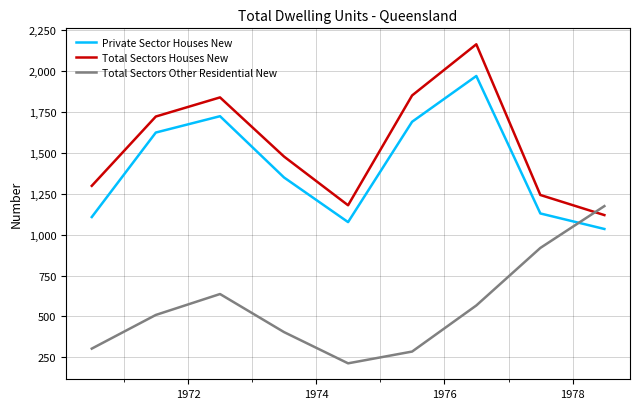

Rank the series by their maximum value, from highest to lowest.

Total Sectors Houses New, Private Sector Houses New, Total Sectors Other Residential New